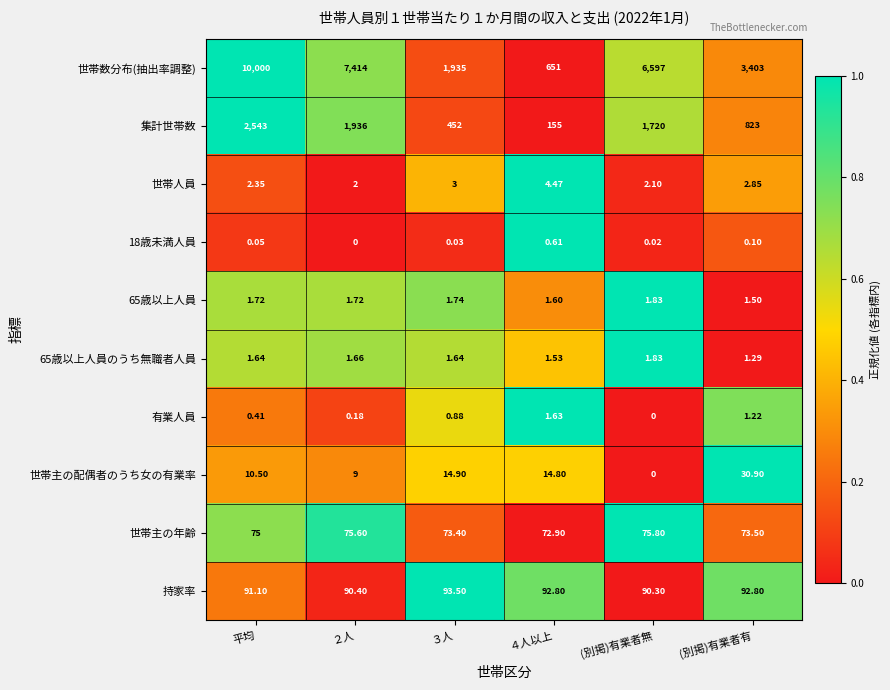

Is the value of 世帯数分布(抽出率調整) at 平均 greater than the value of 集計世帯数 at (別掲)有業者無?

Yes